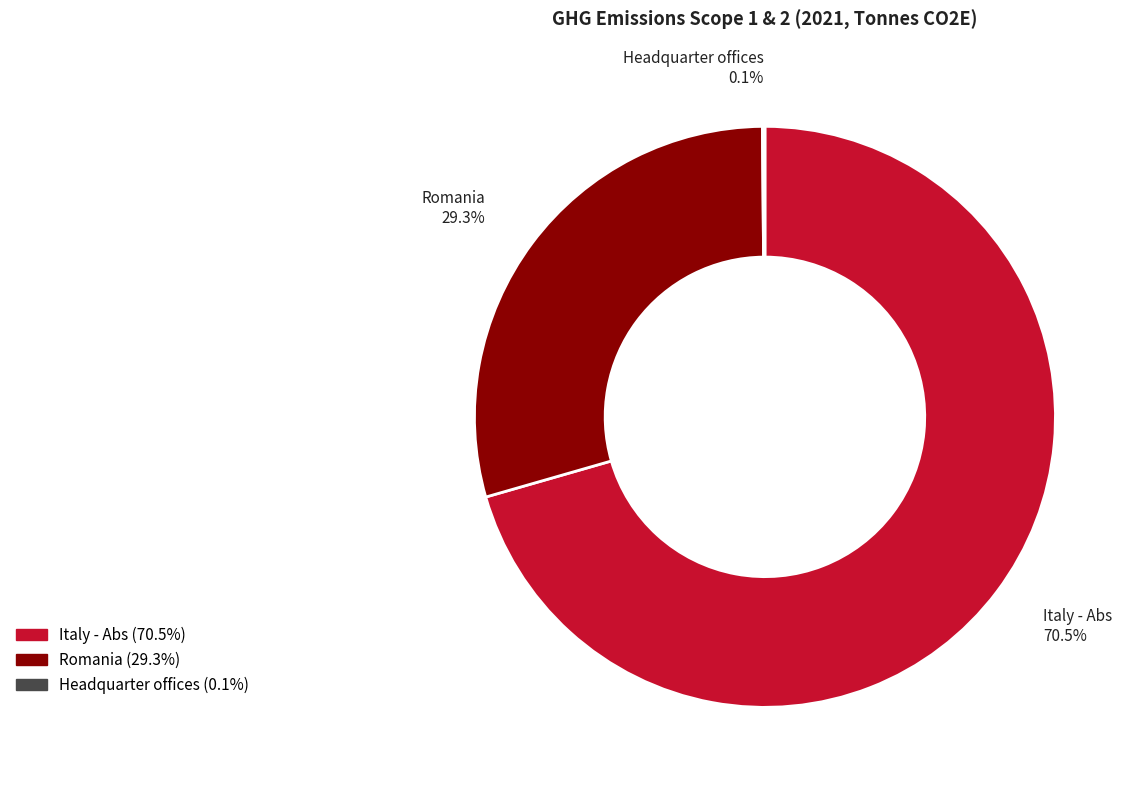

Which category has the biggest portion of the pie?

Italy - Abs